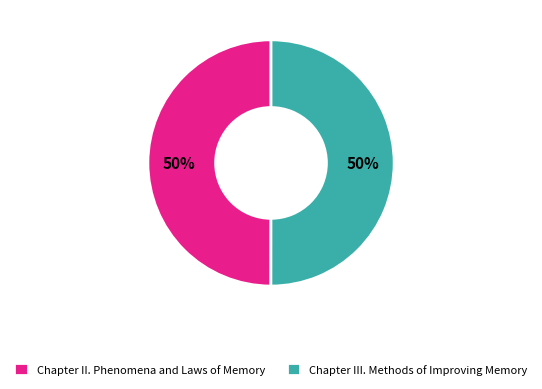

To the nearest percent, what is the combined percentage of Chapter II. Phenomena and Laws of Memory and Chapter III. Methods of Improving Memory?

100%